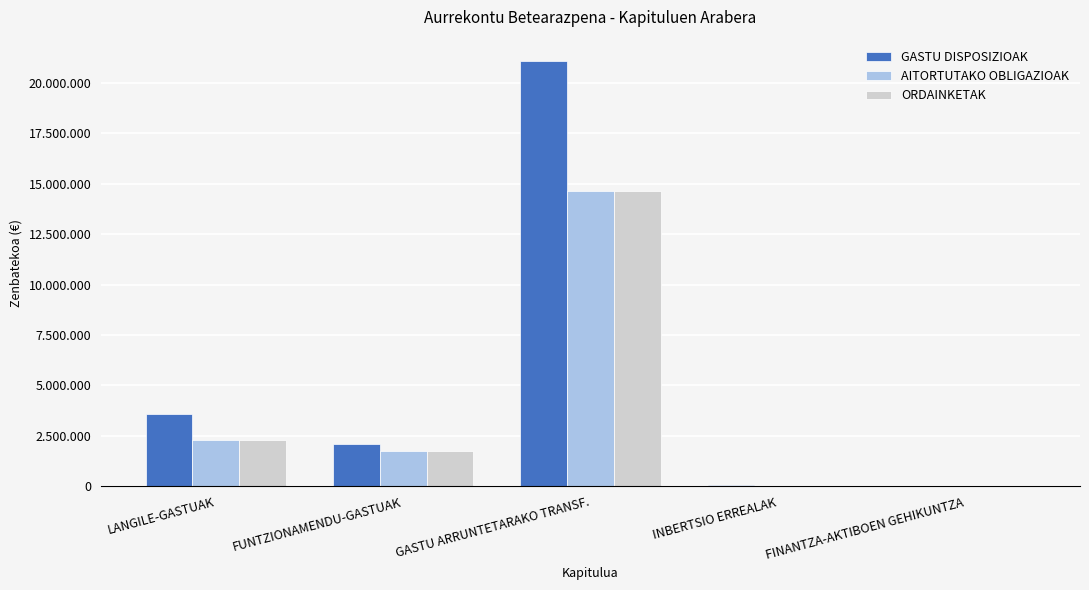

Which series changed the most between FUNTZIONAMENDU-GASTUAK and INBERTSIO ERREALAK?

GASTU DISPOSIZIOAK